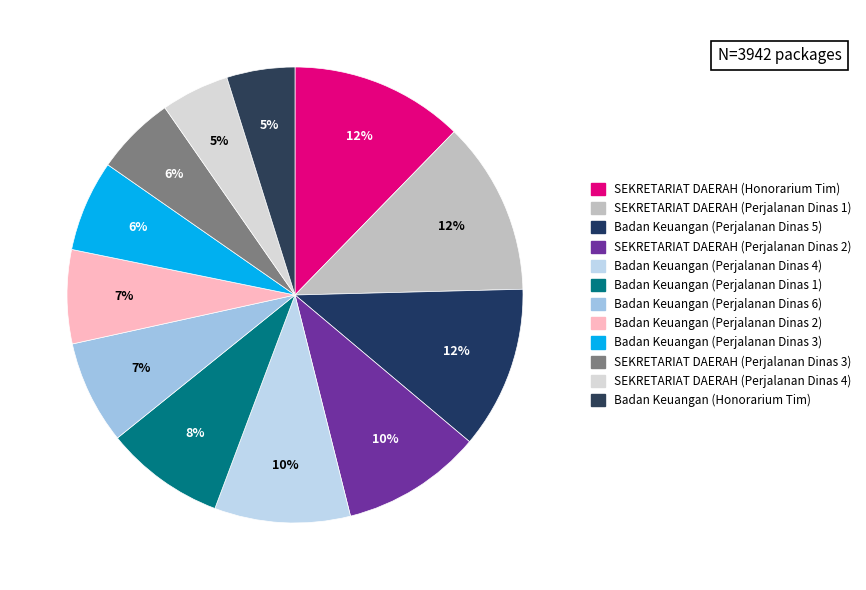

Does Badan Keuangan (Perjalanan Dinas 1) account for over 50% of the chart?

No